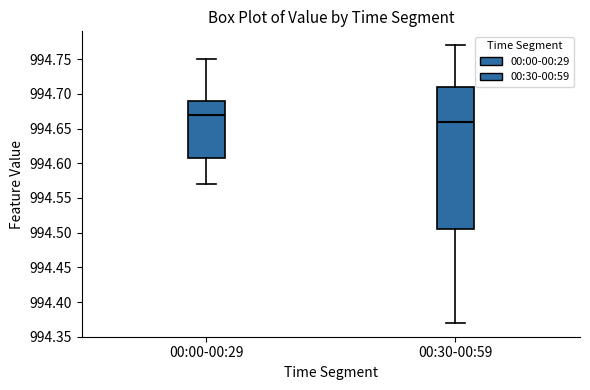

Which box is the tallest, from its lower edge to its upper edge?

00:30-00:59